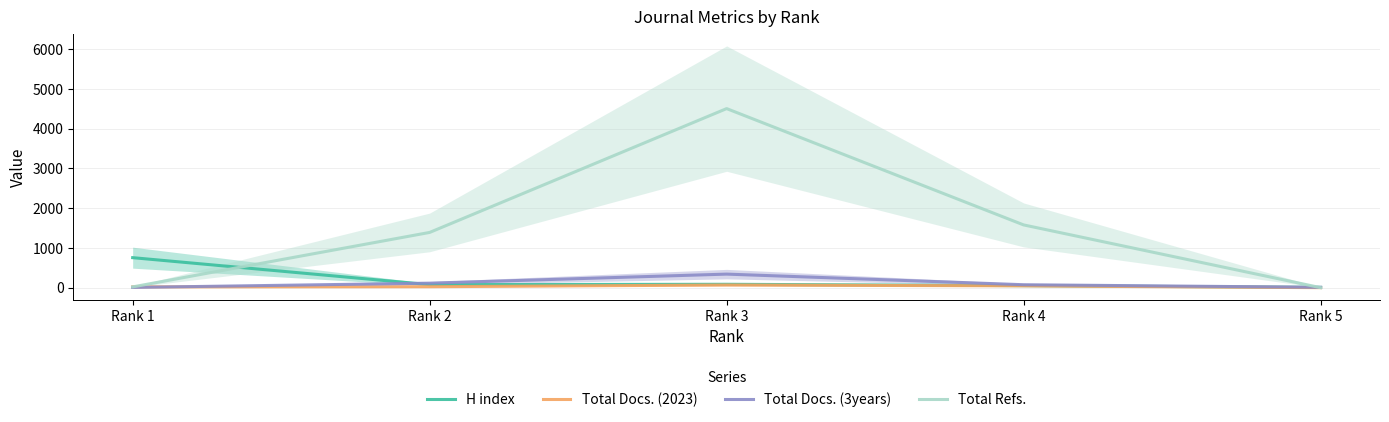

The value of H index at Rank 4 is 27. True or false?

False